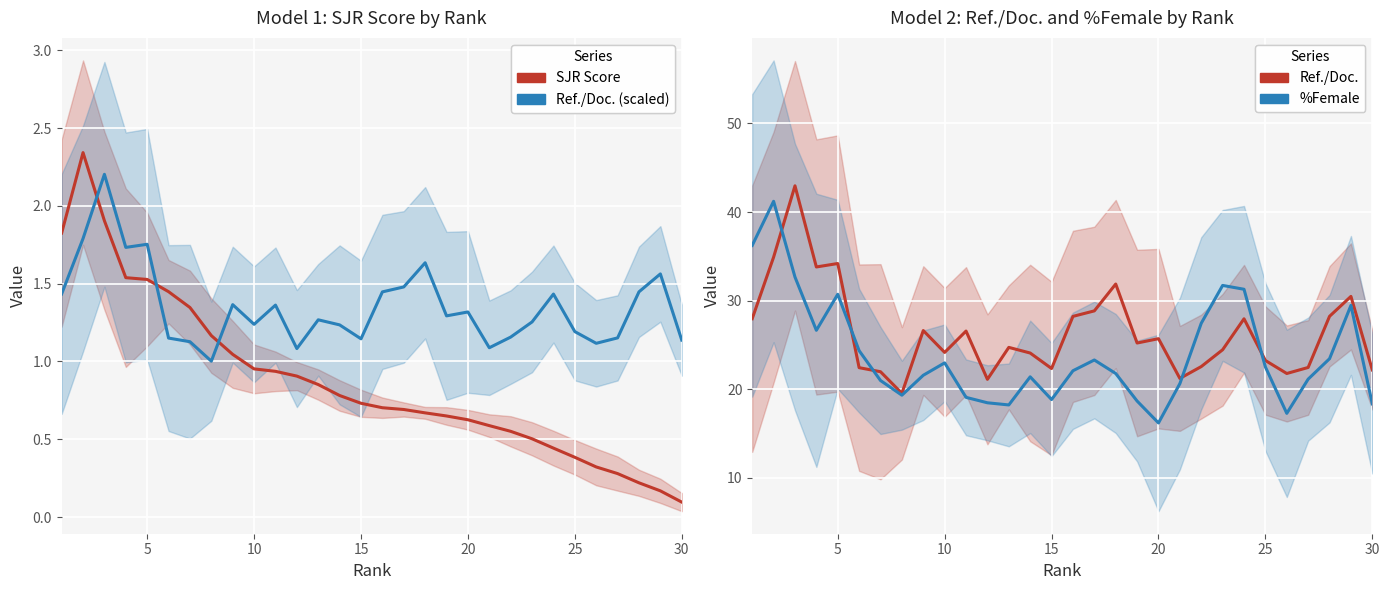

How many values in the %Female series exceed 22?

15